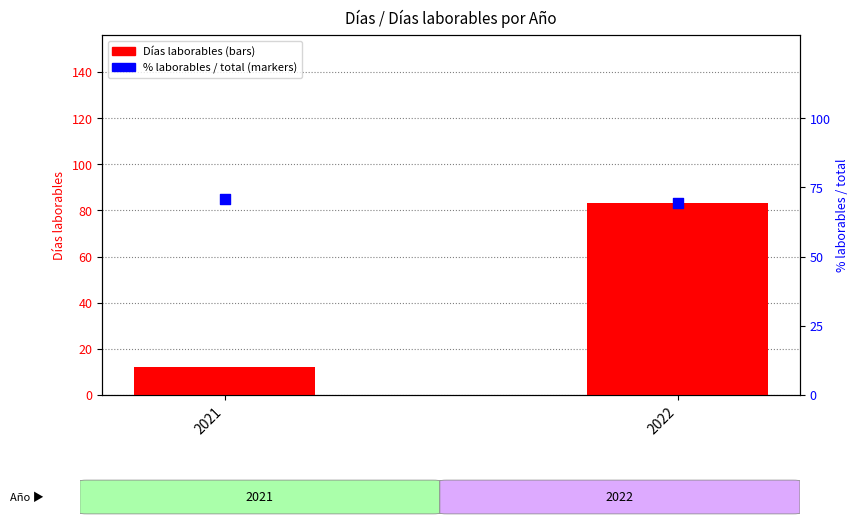

Which series contains the lowest Y value?

Días laborables